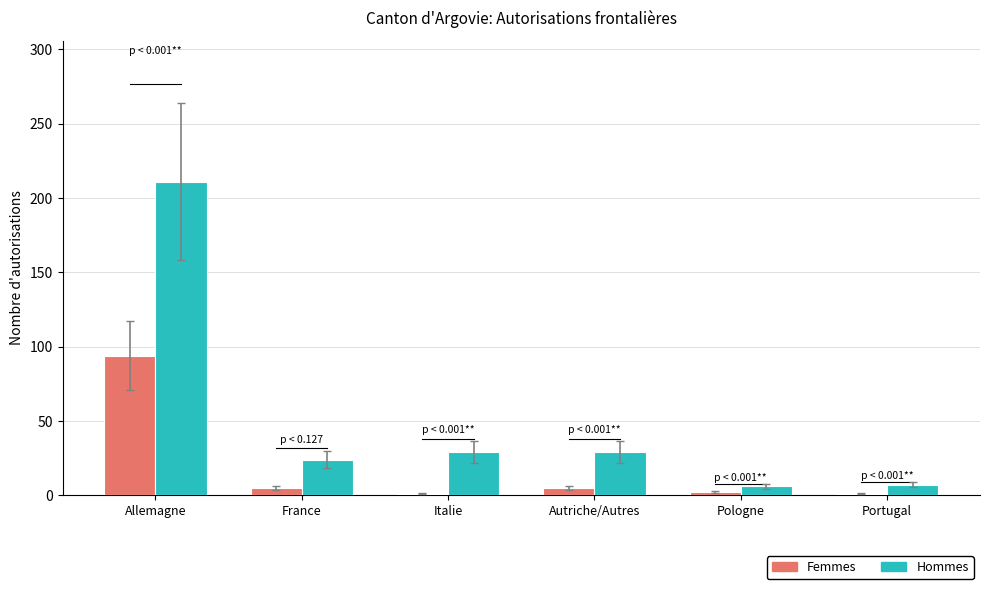

What is the spread (max minus min) of values at Allemagne?

117